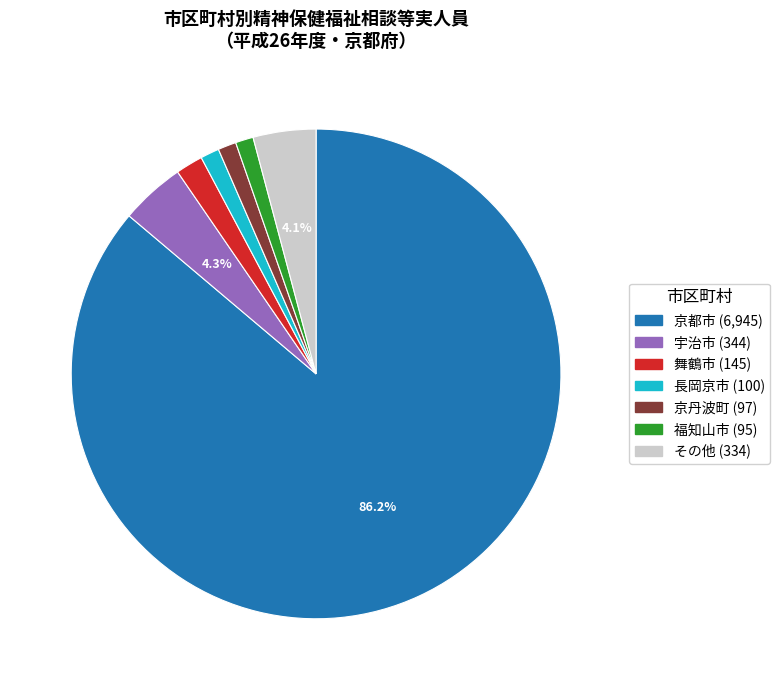

Is there a majority slice in this chart?

Yes